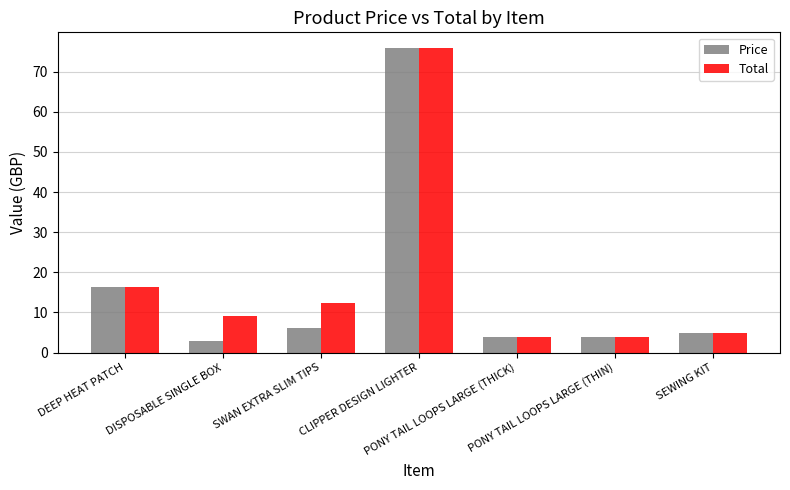

What is the label of the 7th bar from the left?

SEWING KIT